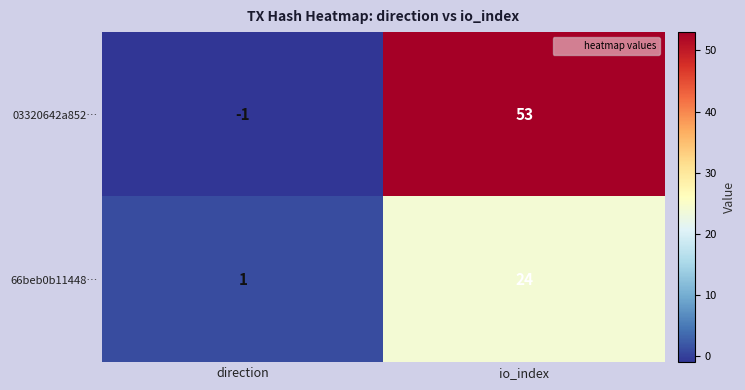

True or false: 66beb0b11448… has a value of 1 at direction.

True